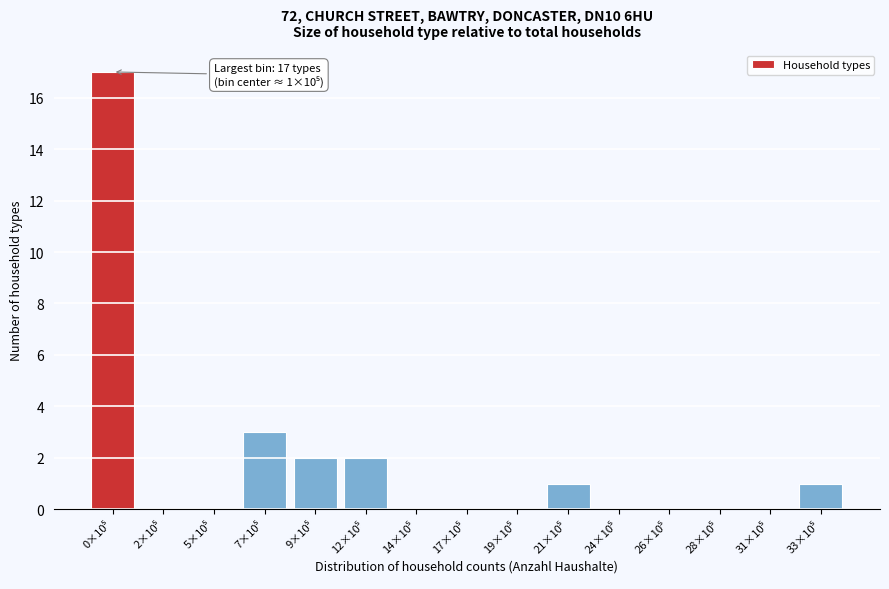

What is the sum of all values?

26